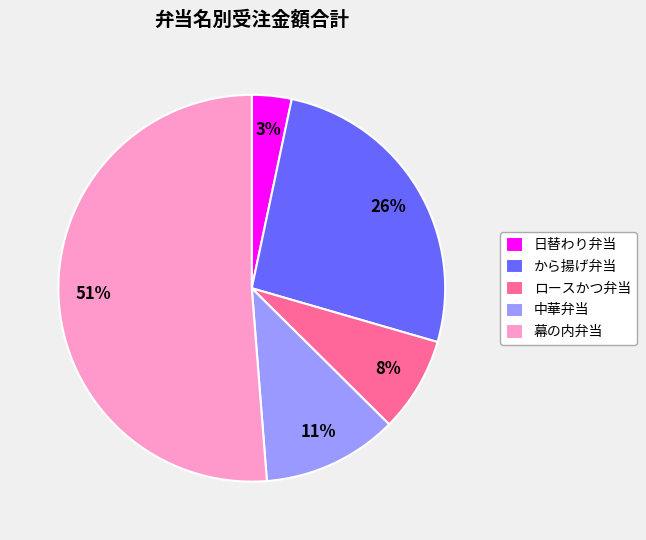

True or false: 幕の内弁当 accounts for 37% of the total.

False